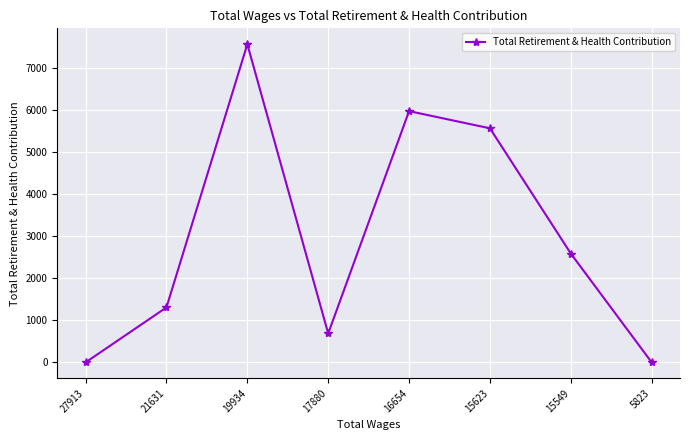

What is the difference between the maximum and minimum values?

7554